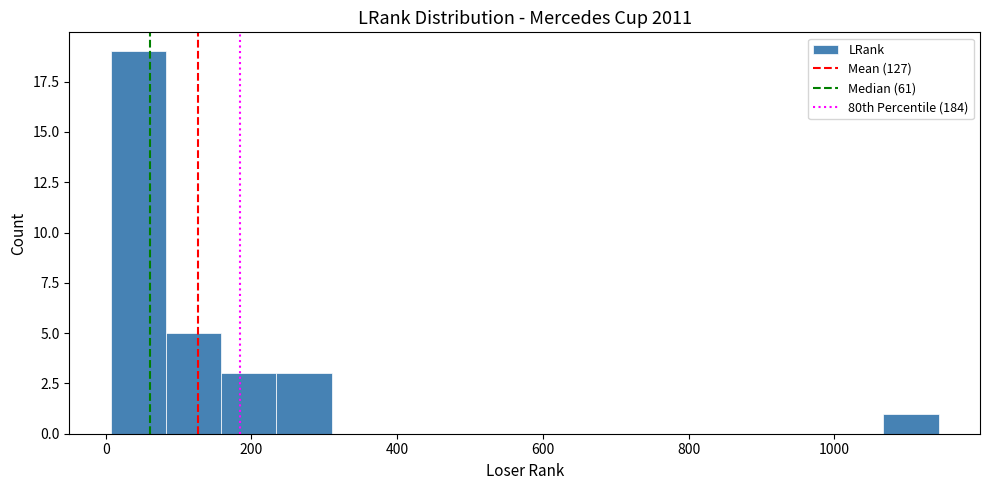

Around what value on the x-axis is the tallest bar? Give the approximate position of its centre, as read against the axis.

40